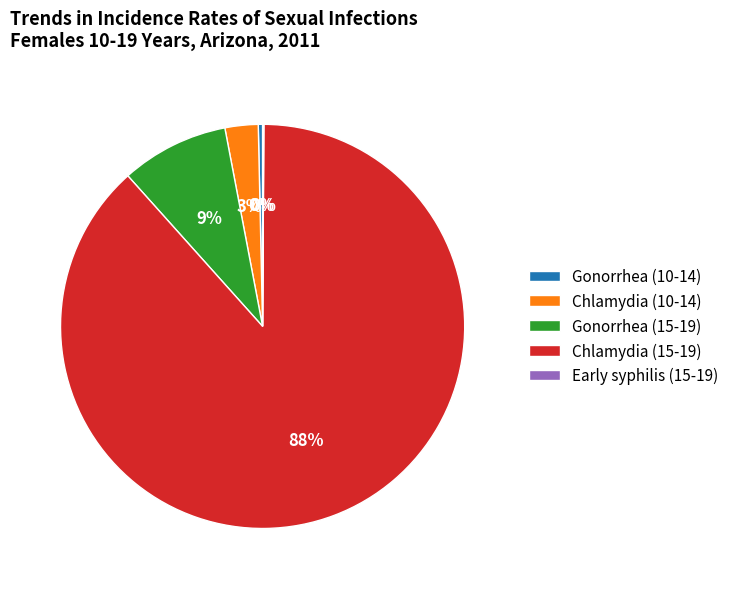

To the nearest percent, what is the combined percentage of Chlamydia (10-14) and Chlamydia (15-19)?

91%